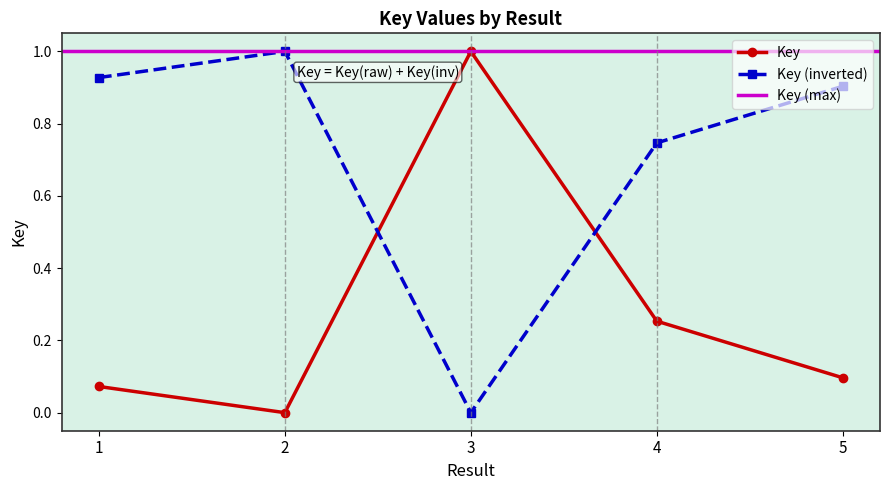

Reading left to right, what are all the values shown in this chart?

1=0.1	2=0.0	3=1.0	4=0.3	5=0.1